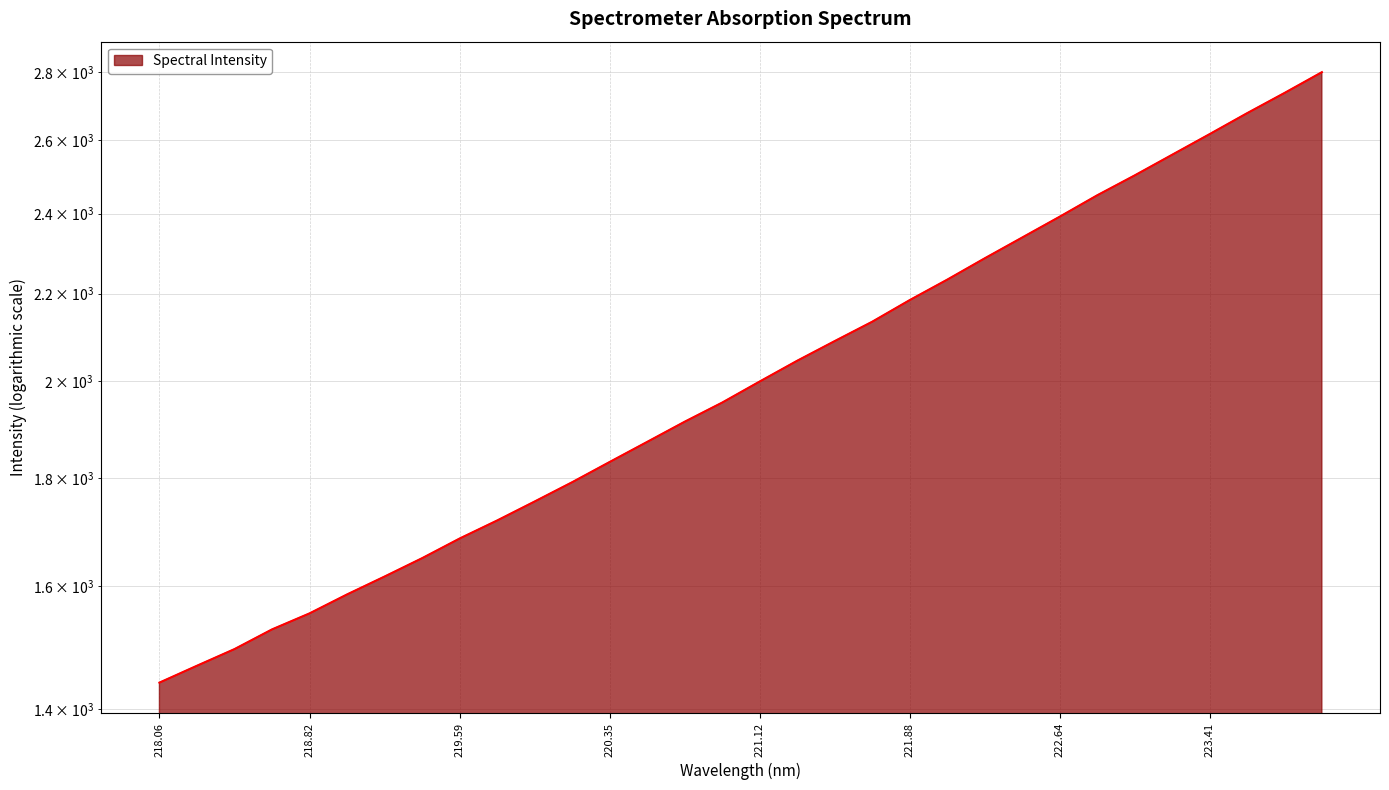

Approximately how many times larger is the value at 220.7354 compared to 221.6902?

0.9